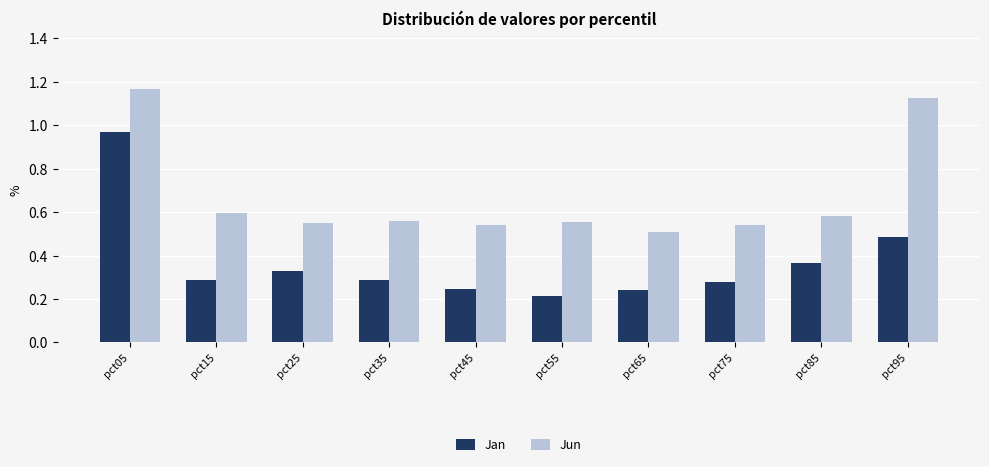

Which label corresponds to the smallest value in the chart?

pct55